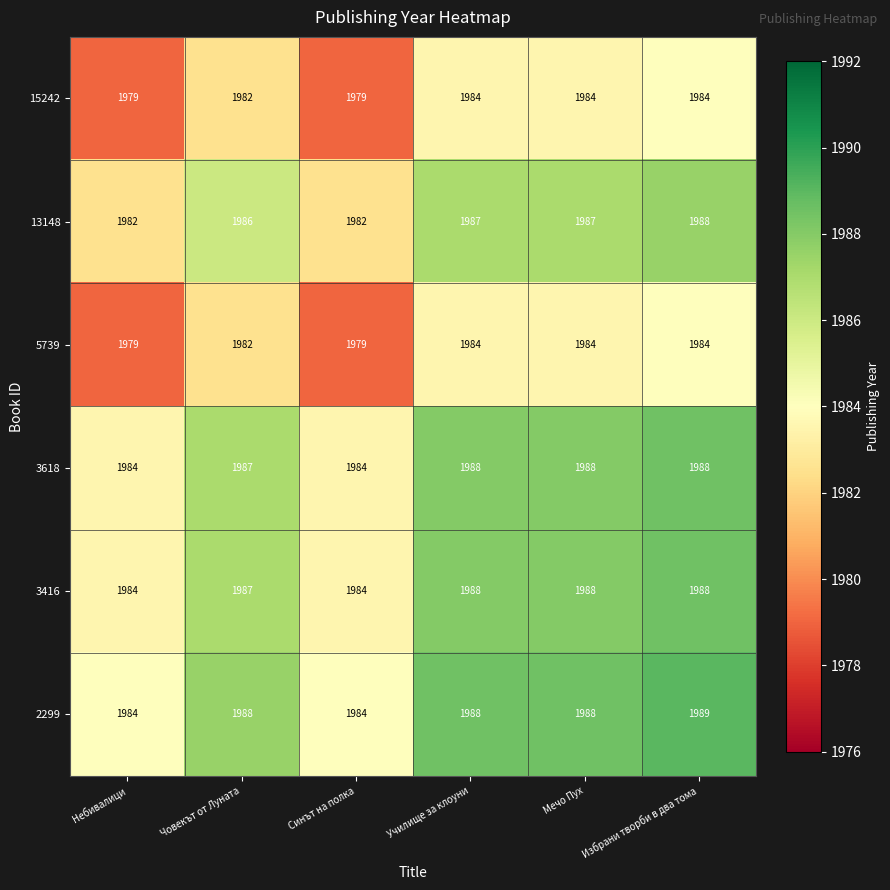

Read the 5739 value at Избрани творби в два тома.

1984